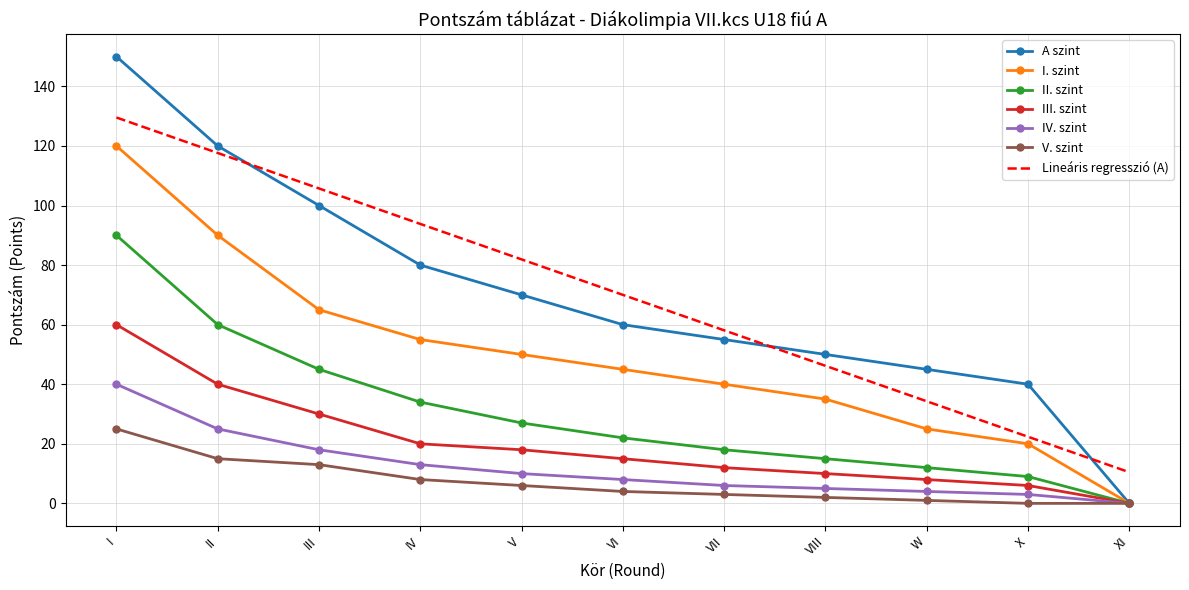

Which series has the widest spread of values?

A szint